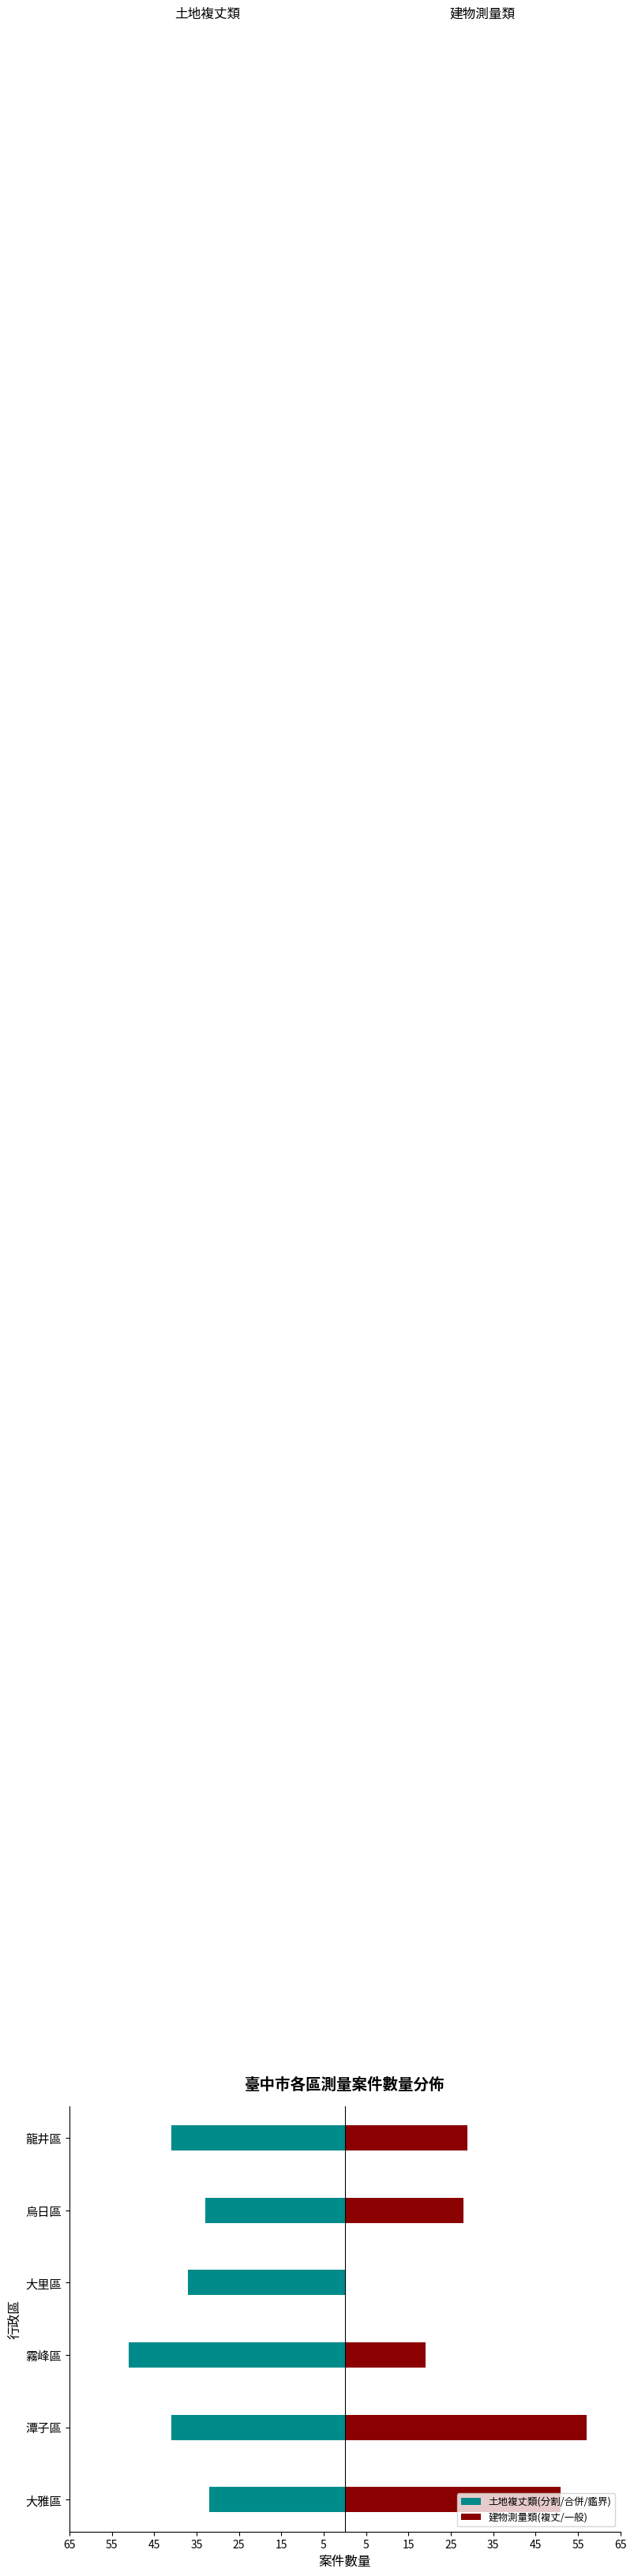

List the series in order of their peak value, highest first.

建物測量類(複丈/一般), 土地複丈類(分割/合併/鑑界)